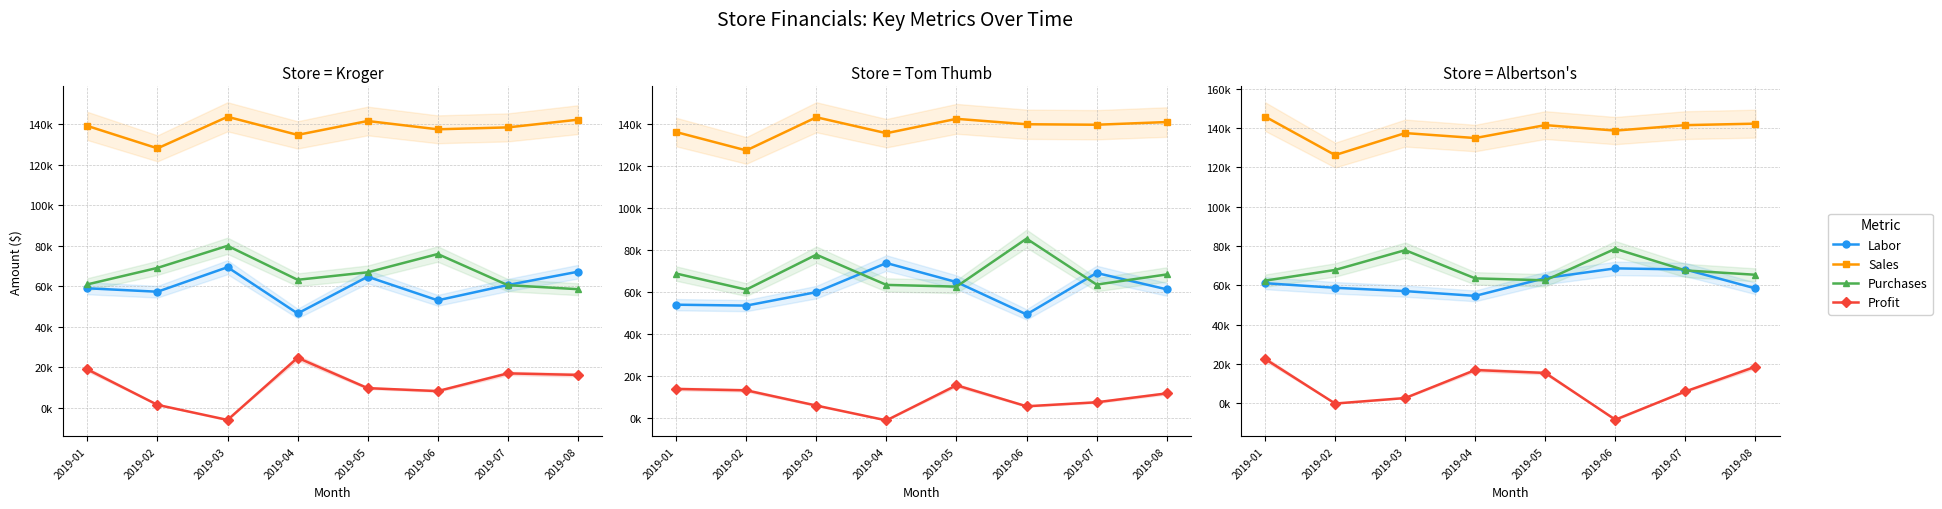

What is the difference between the maximum and minimum values in the Purchases series?

16236.3